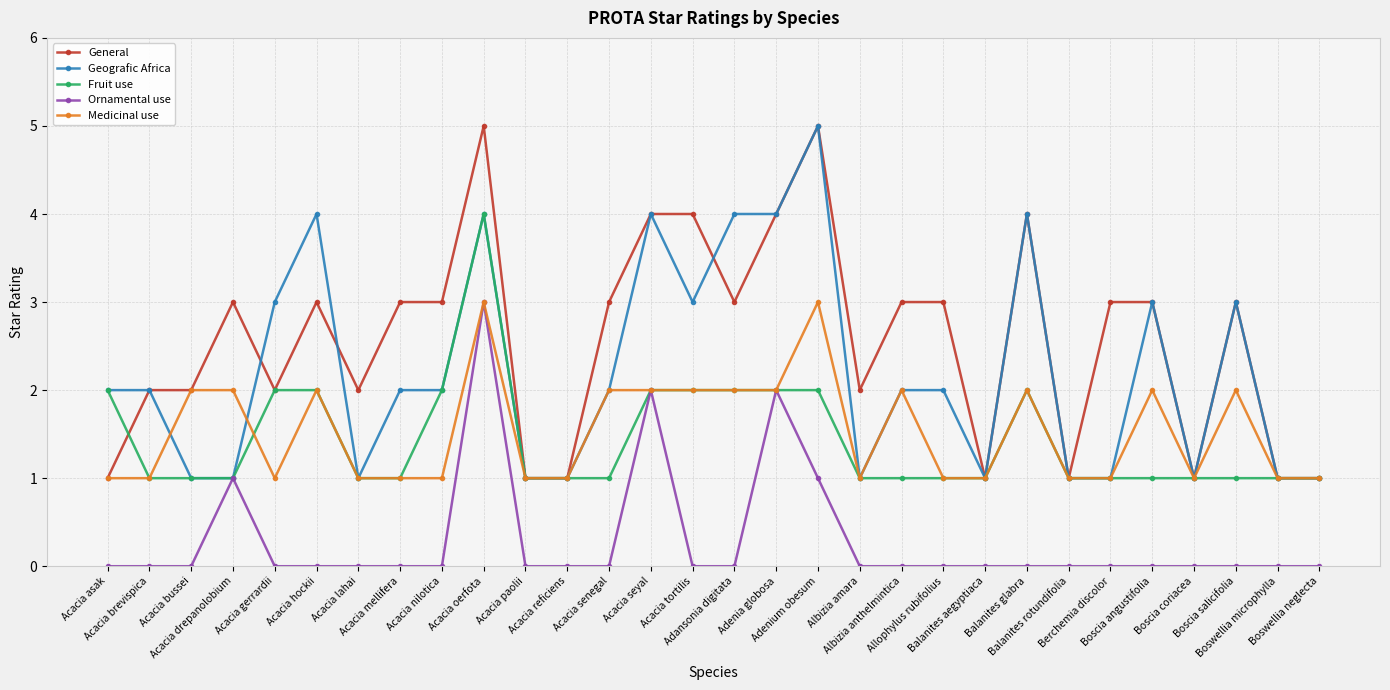

How many lines are shown in the chart?

5